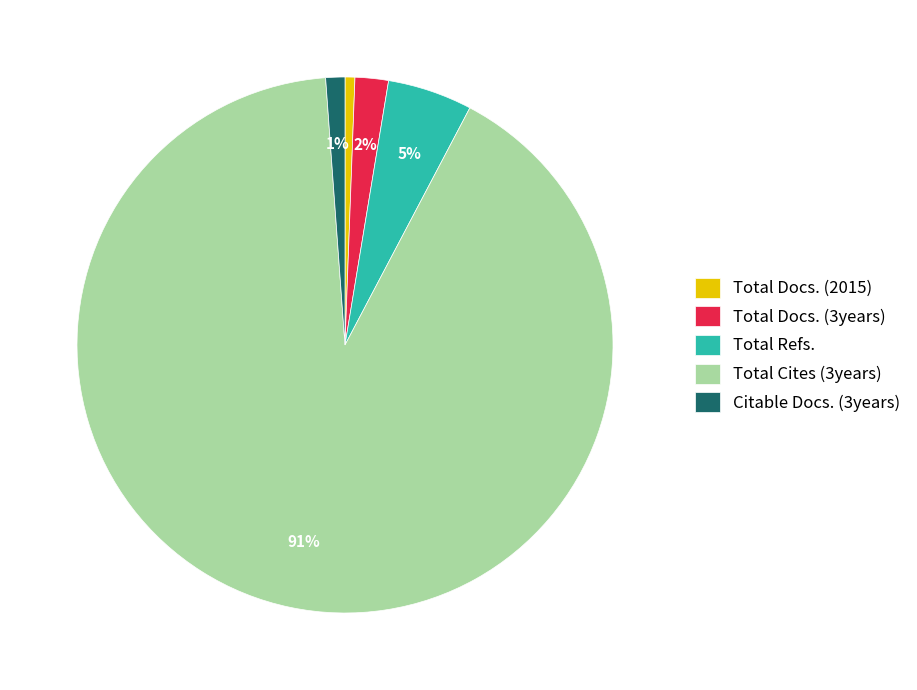

Between Total Docs. (2015) and Total Cites (3years), which is larger?

Total Cites (3years)